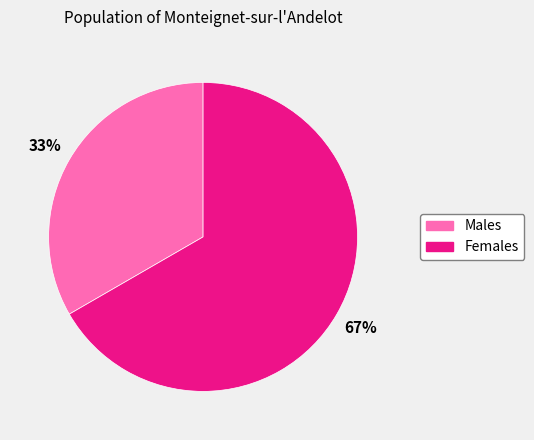

To the nearest percent, what is the average slice percentage?

50%